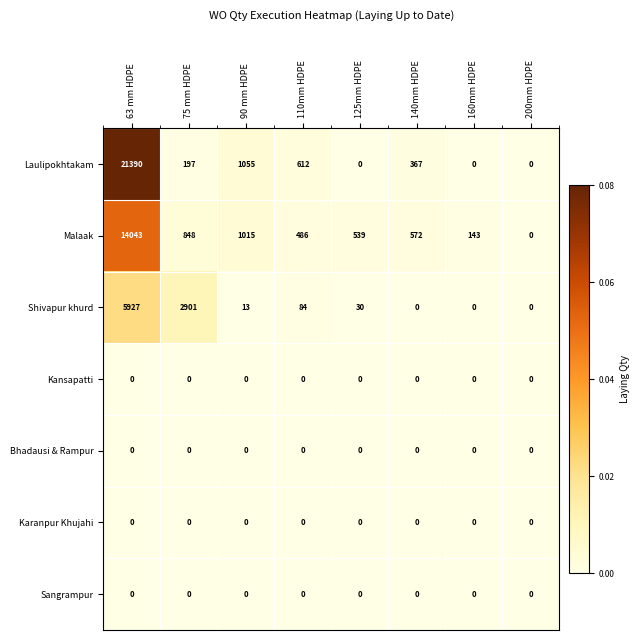

Between 63 mm HDPE and 75 mm HDPE, which series saw the biggest shift?

Laulipokhtakam